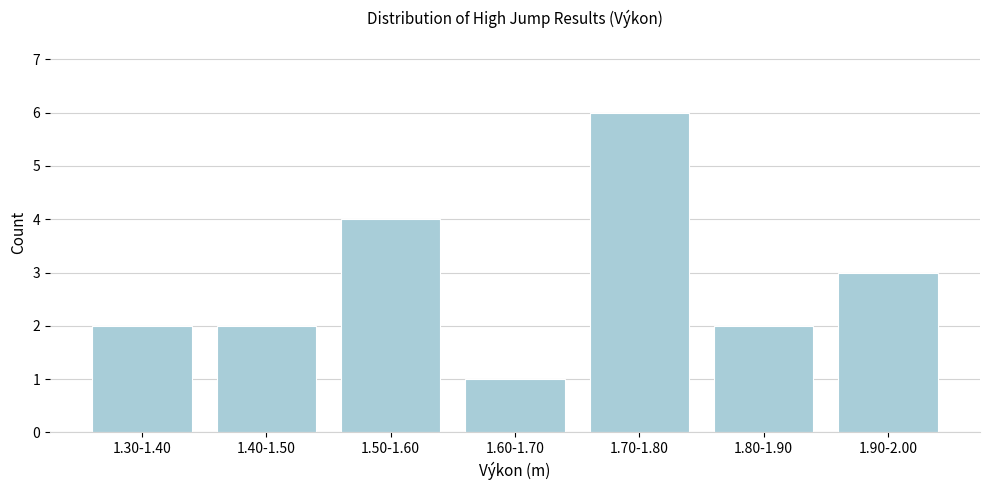

Reading right to left, list all the values displayed in this chart.

3	2	6	1	4	2	2